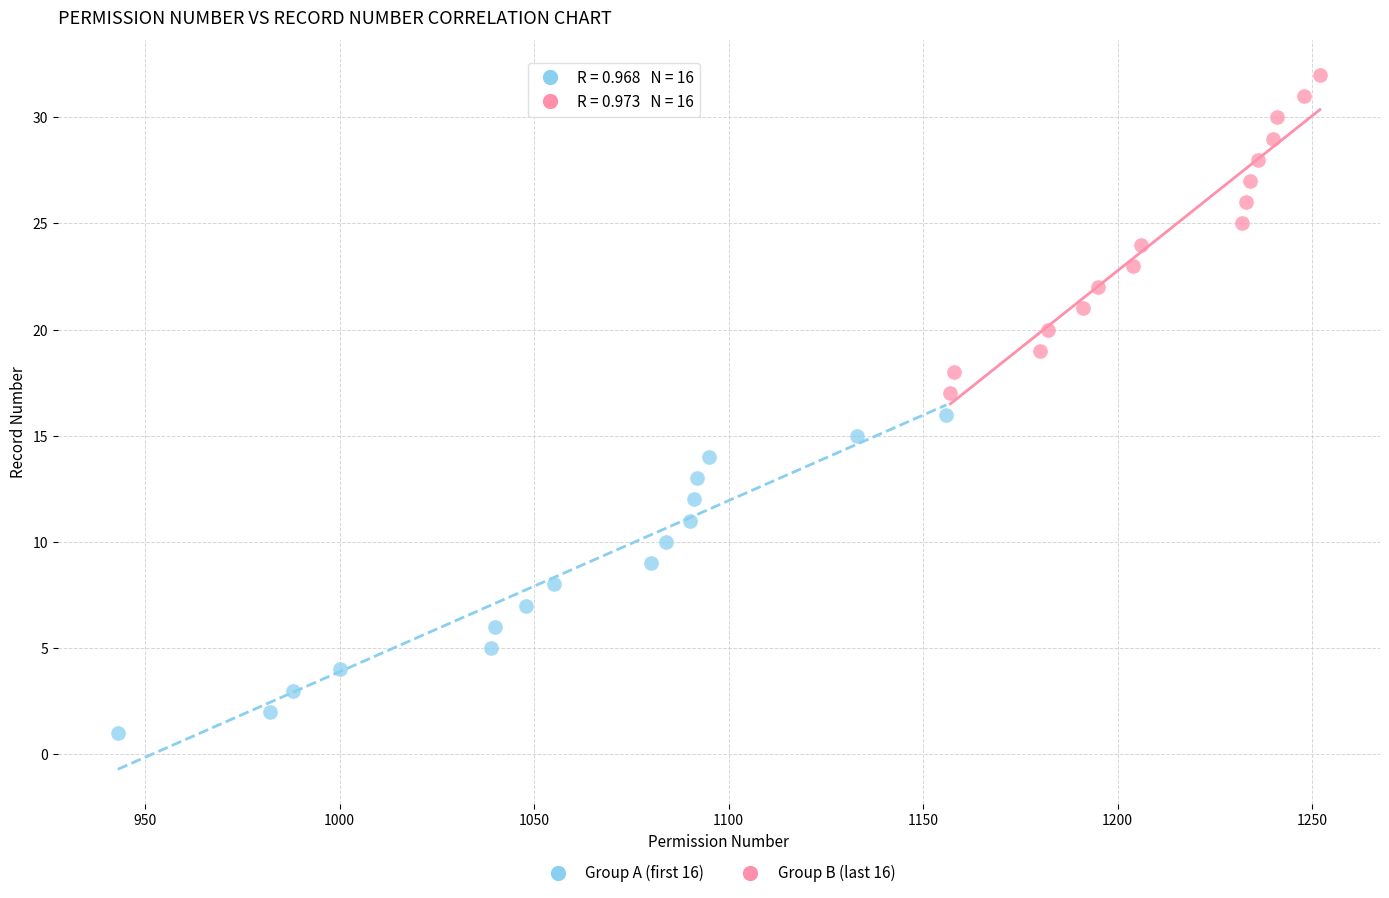

Which series reaches the minimum Y coordinate?

Group A (first 16)